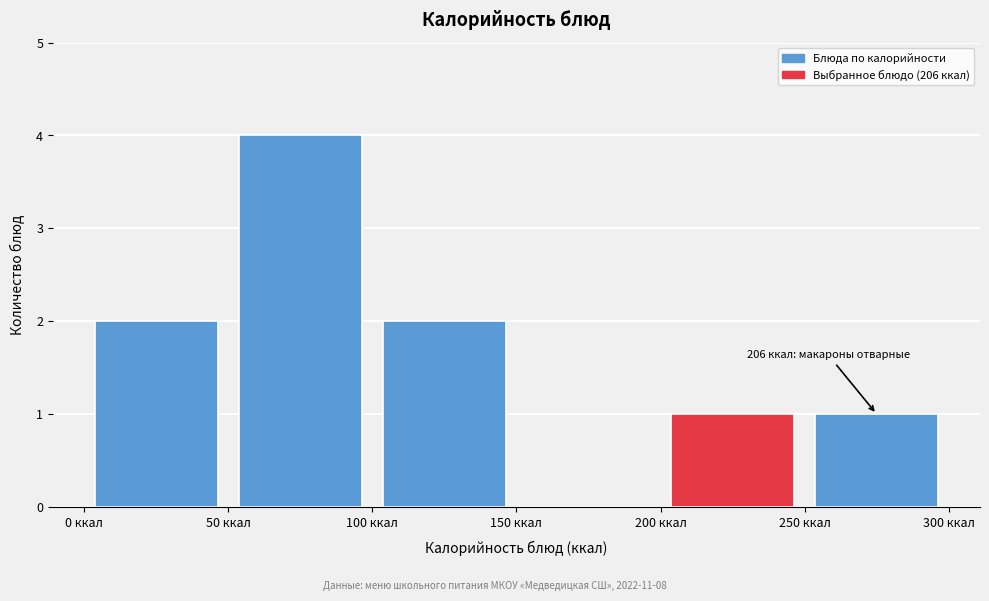

Which range on the x-axis has the tallest bar?

50 to 100